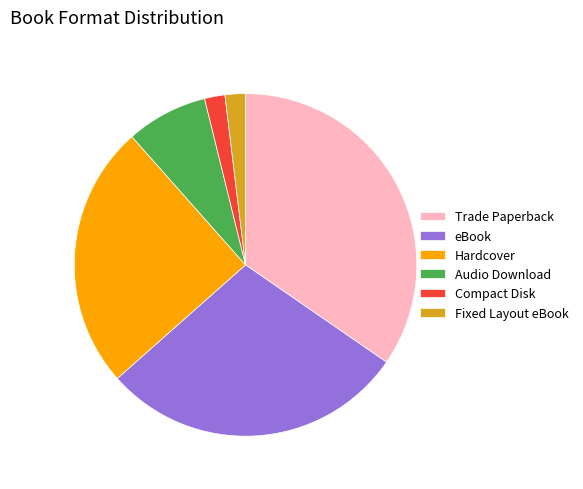

Is the sum of Compact Disk and eBook greater than half?

No